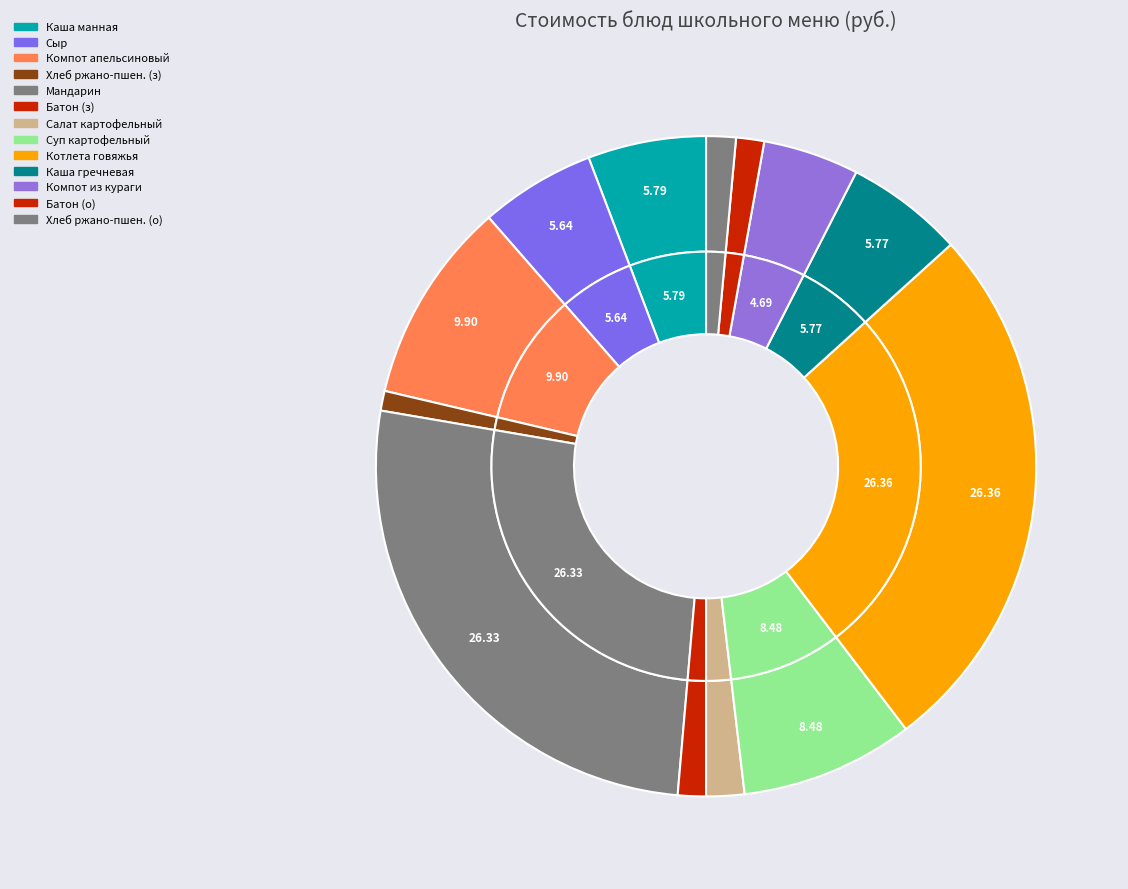

Rank the categories by value from highest to lowest.

Котлета из говядины, Мандарин, Компот из апельсинов с яблоками, Суп картофельный с рыбой, Каша манная молочная жидкая, Каша гречневая рассыпчатая с соусом, Сыр, Компот из кураги, Салат картофельный с огурцами солеными, Хлеб ржано-пшеничный (обед), Батон (завтрак), Батон (обед), Хлеб ржано-пшеничный (завтрак)